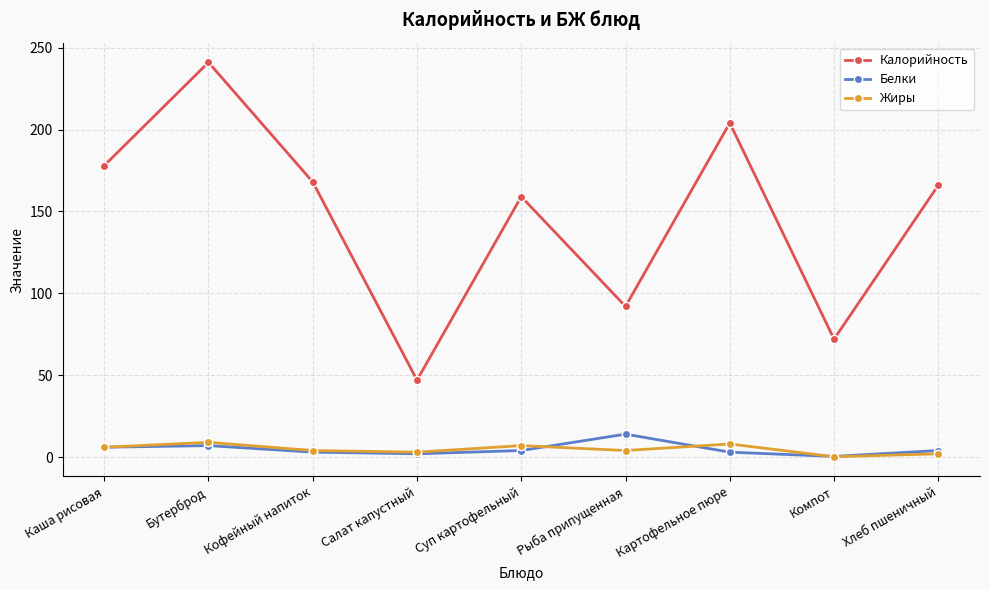

What is the difference between the highest and lowest values at Кофейный напиток?

165.0